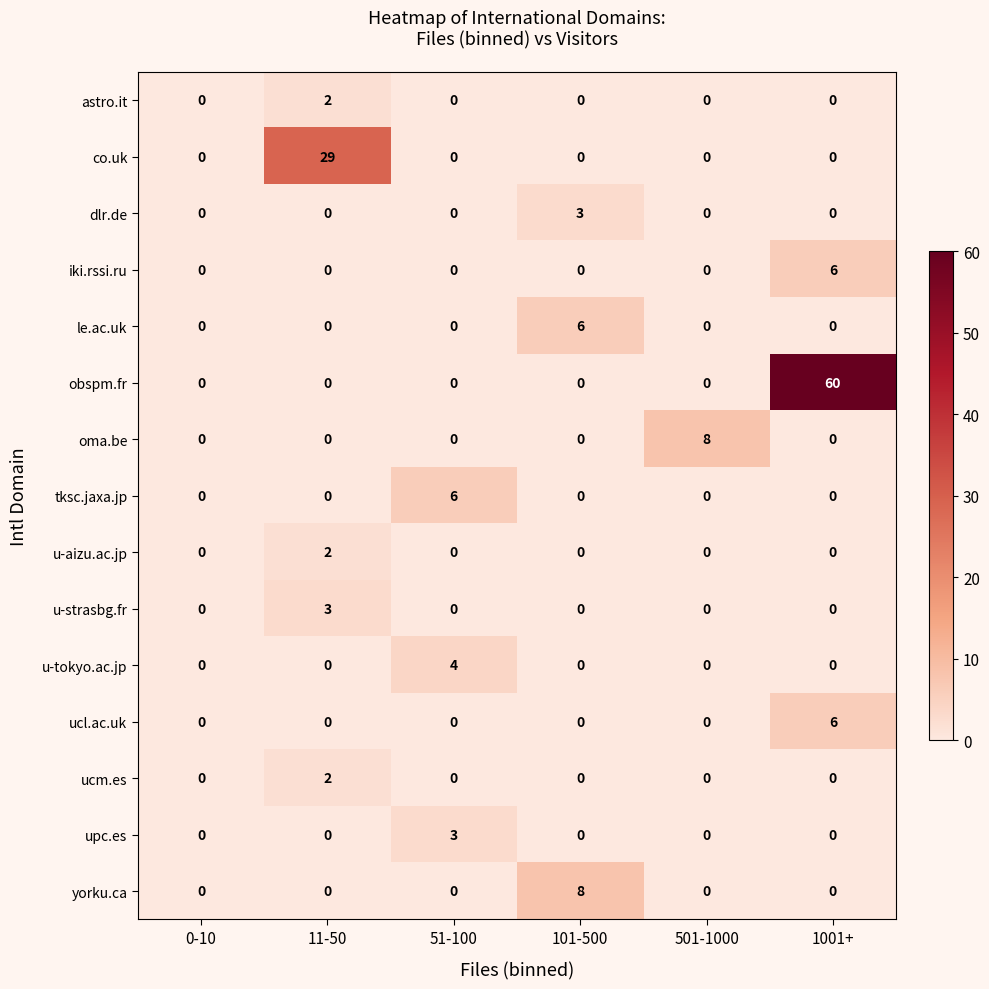

Which category has the highest value across all series?

1001+